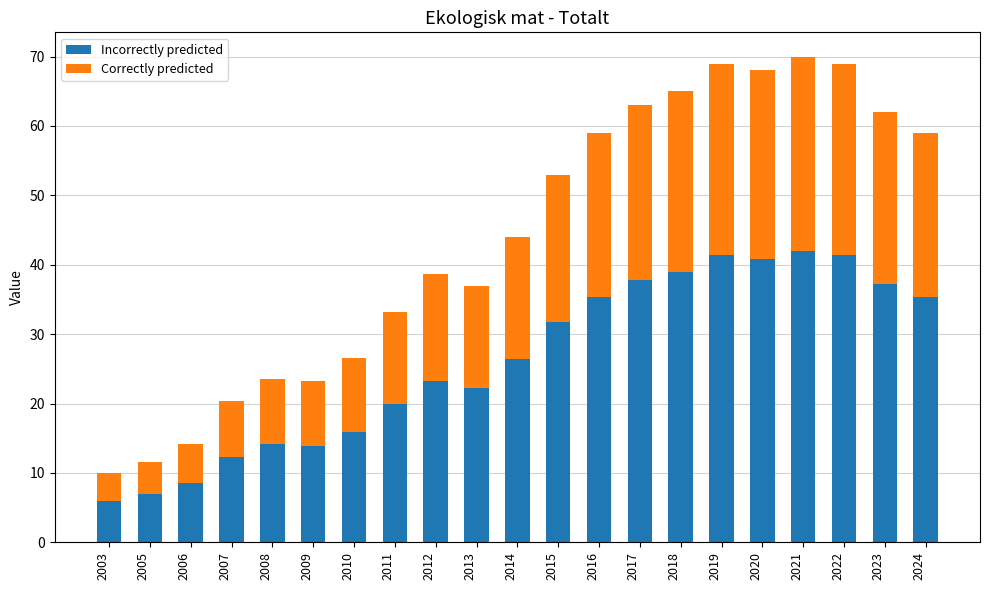

What is the total value across all series at 2019?

69.0